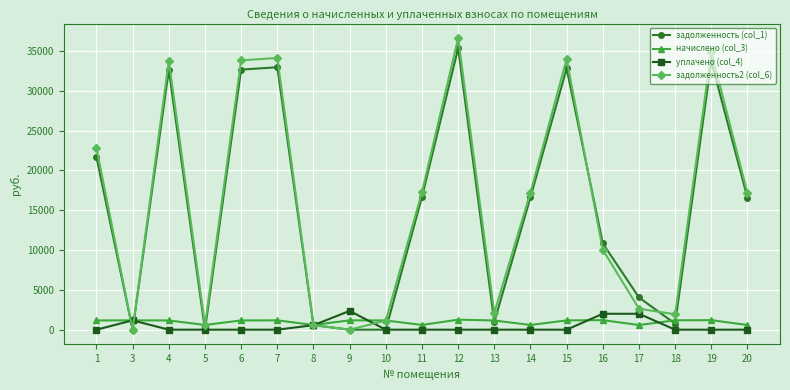

At which category is the sum across all series the highest?

12